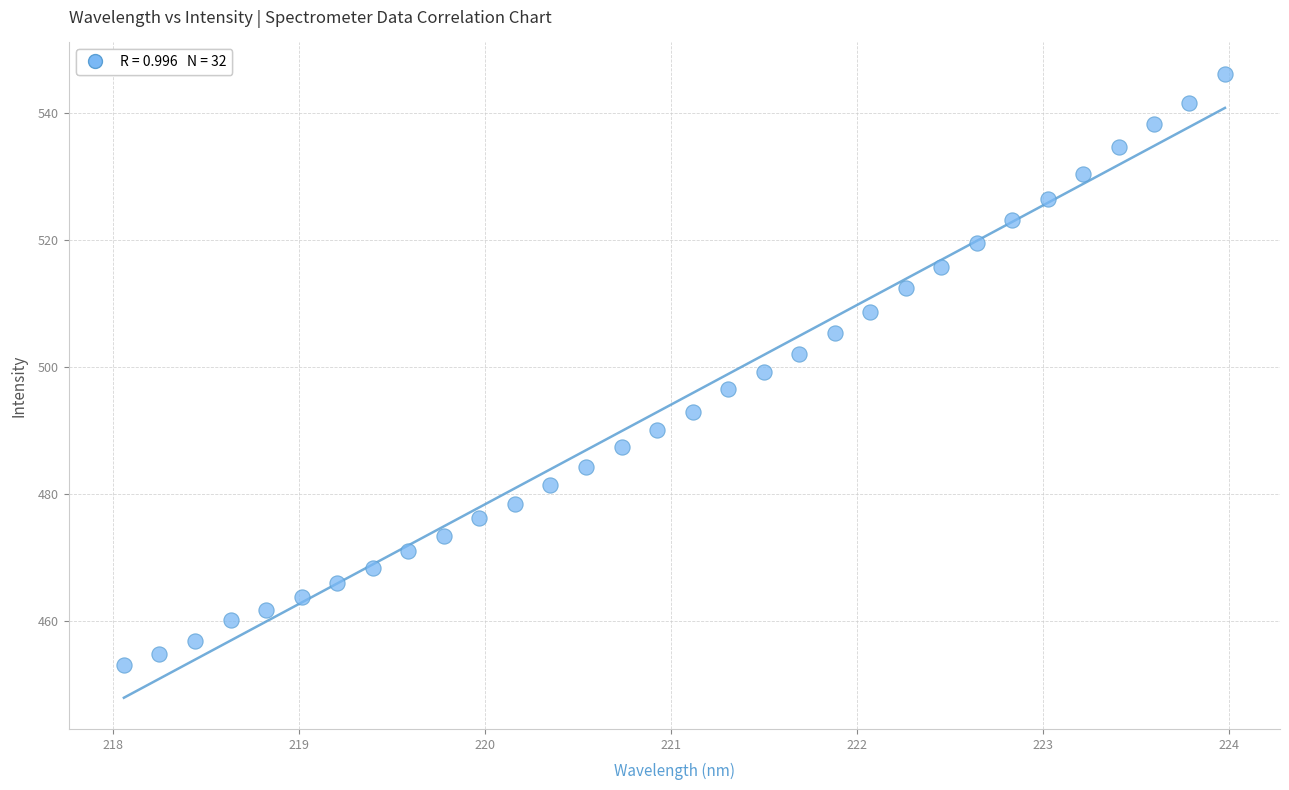

What is the range of X values (max minus min)?

5.9